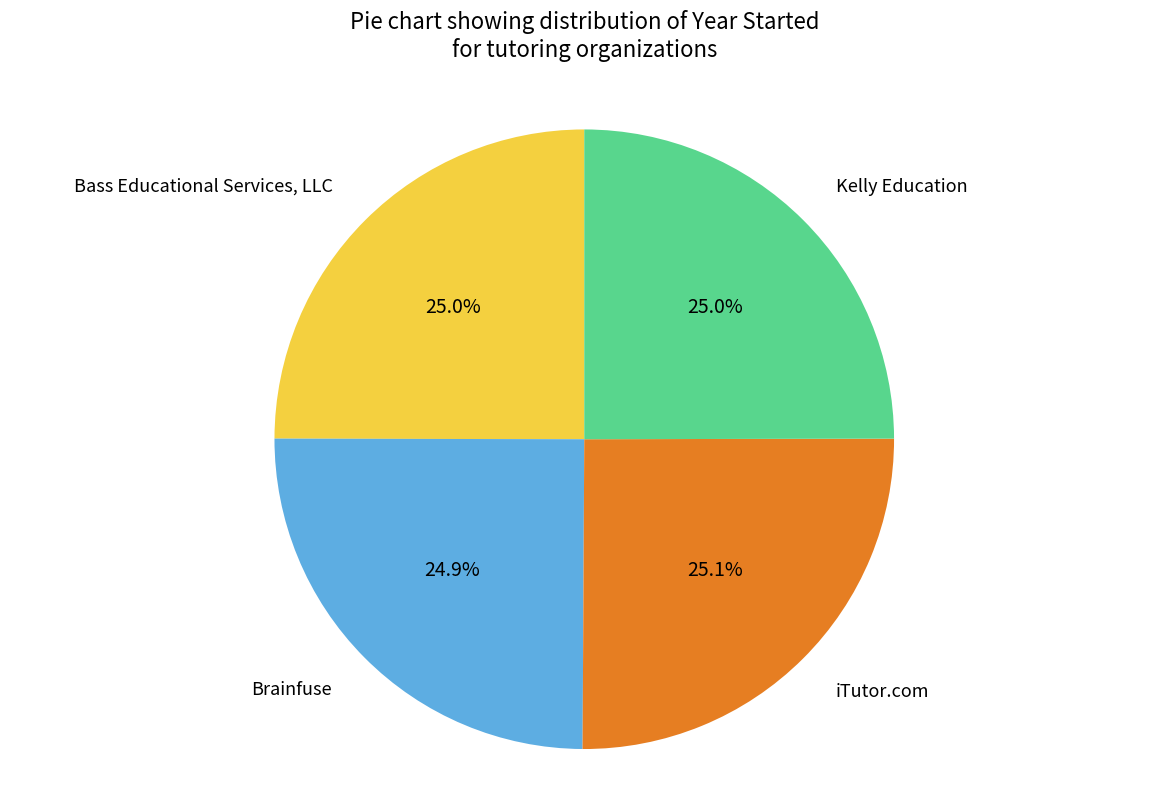

Does any single category account for the majority?

No